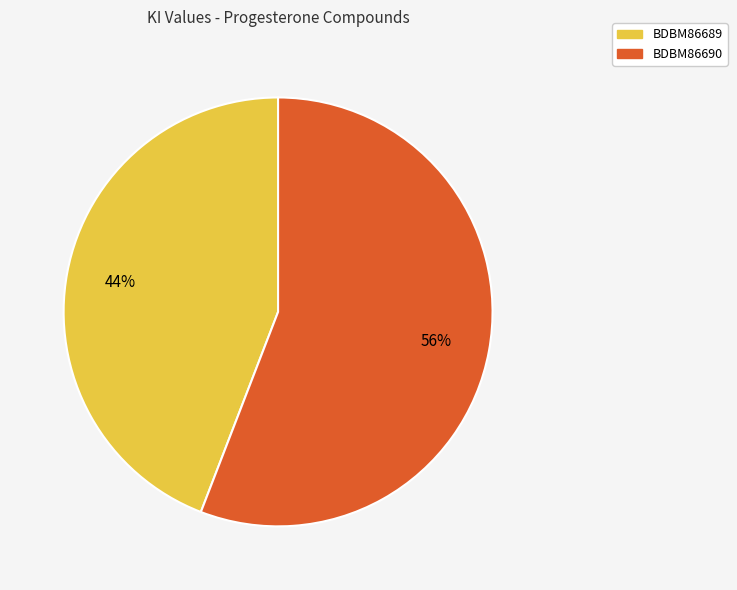

Which category has the biggest portion of the pie?

BDBM86690